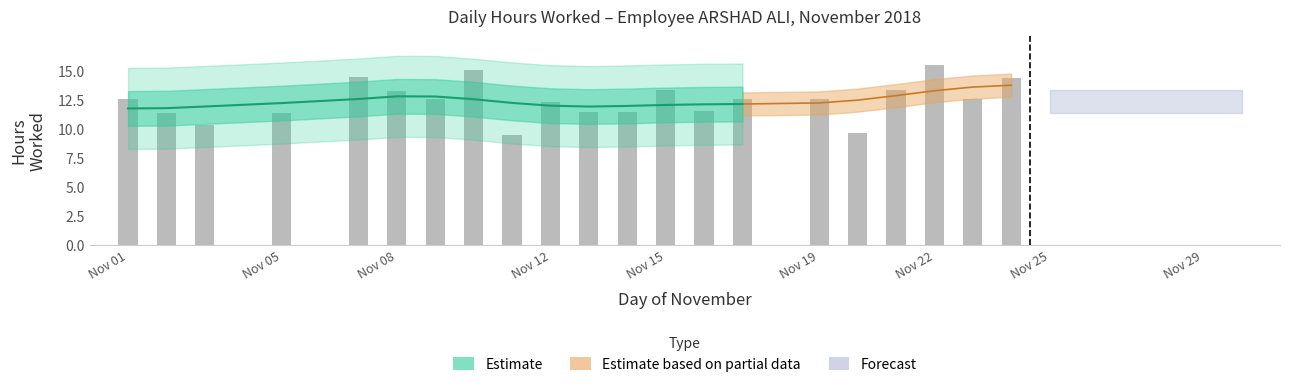

What is the difference between the values at 9 and Nov 08?

0.1